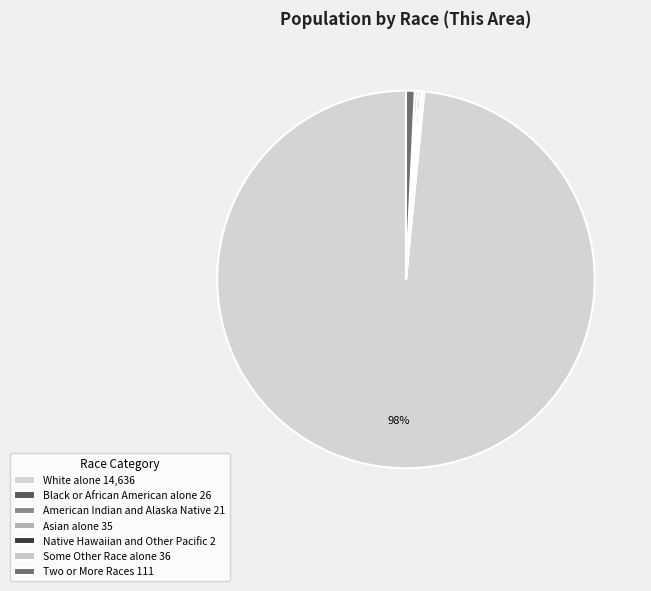

To the nearest percent, what percentage of the pie is White alone?

98%